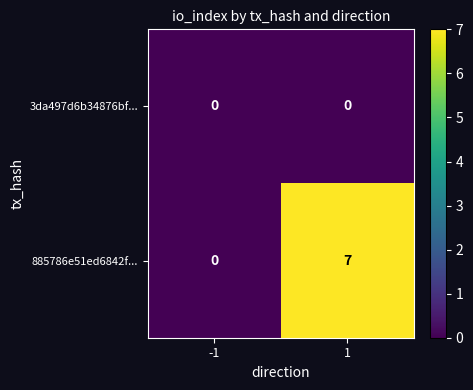

Count the number of data series in this chart.

2